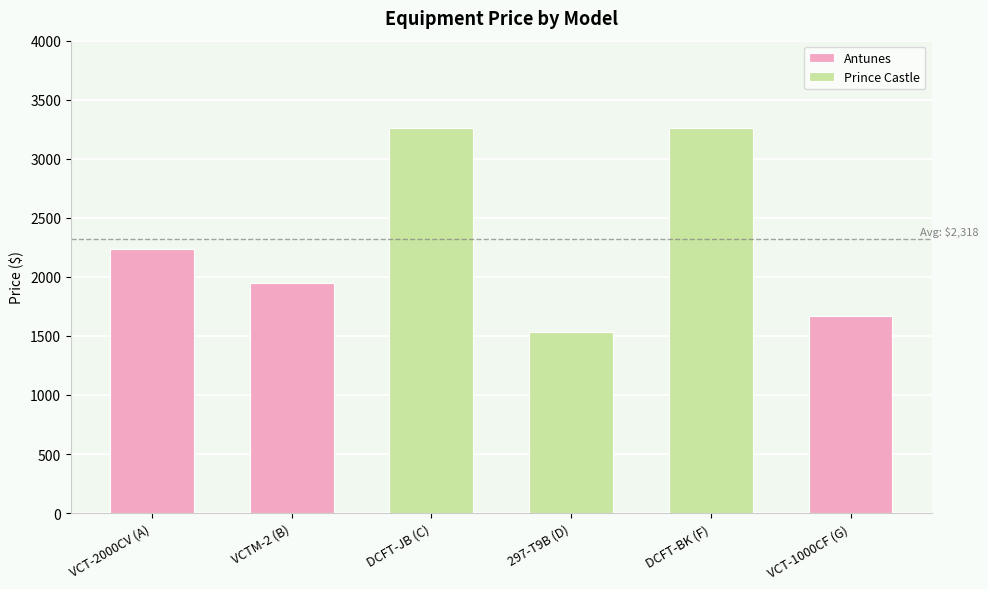

Is it true that Antunes equals 1670.0 at 2?

True